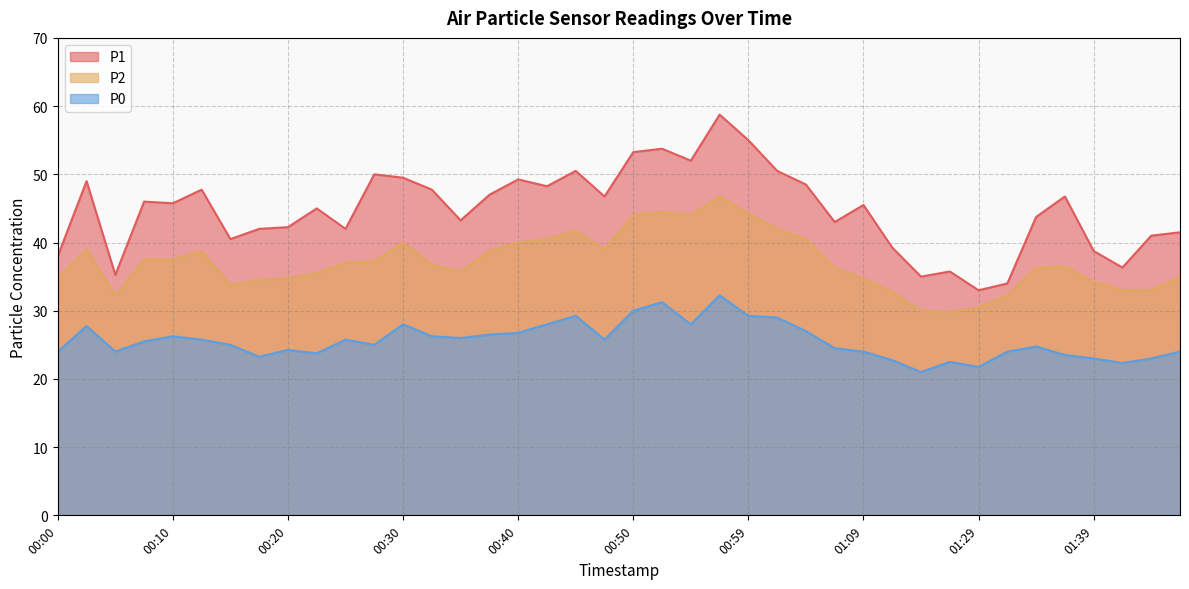

In P2, how many points are lower than both neighbors (excluding endpoints)?

6